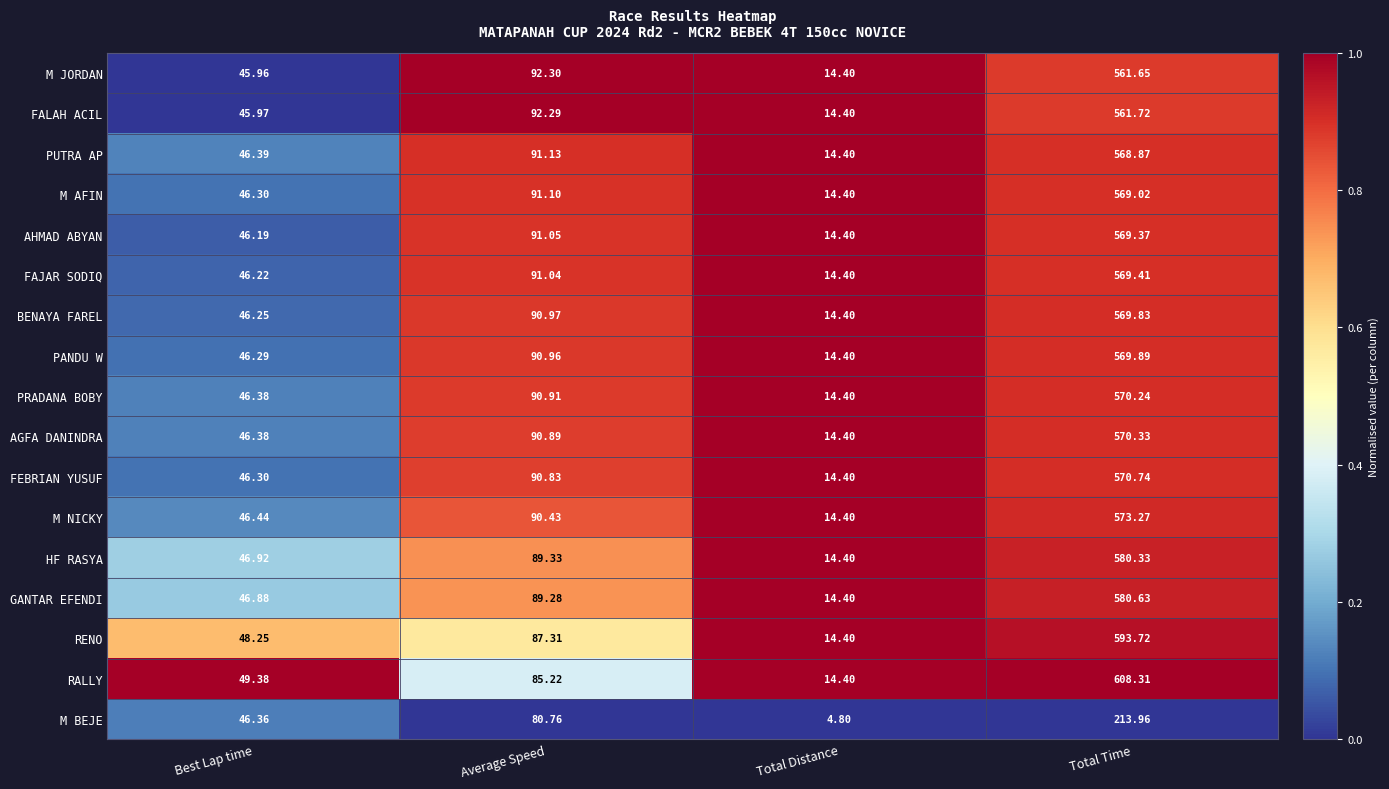

Which series has the largest range (max minus min)?

RALLY